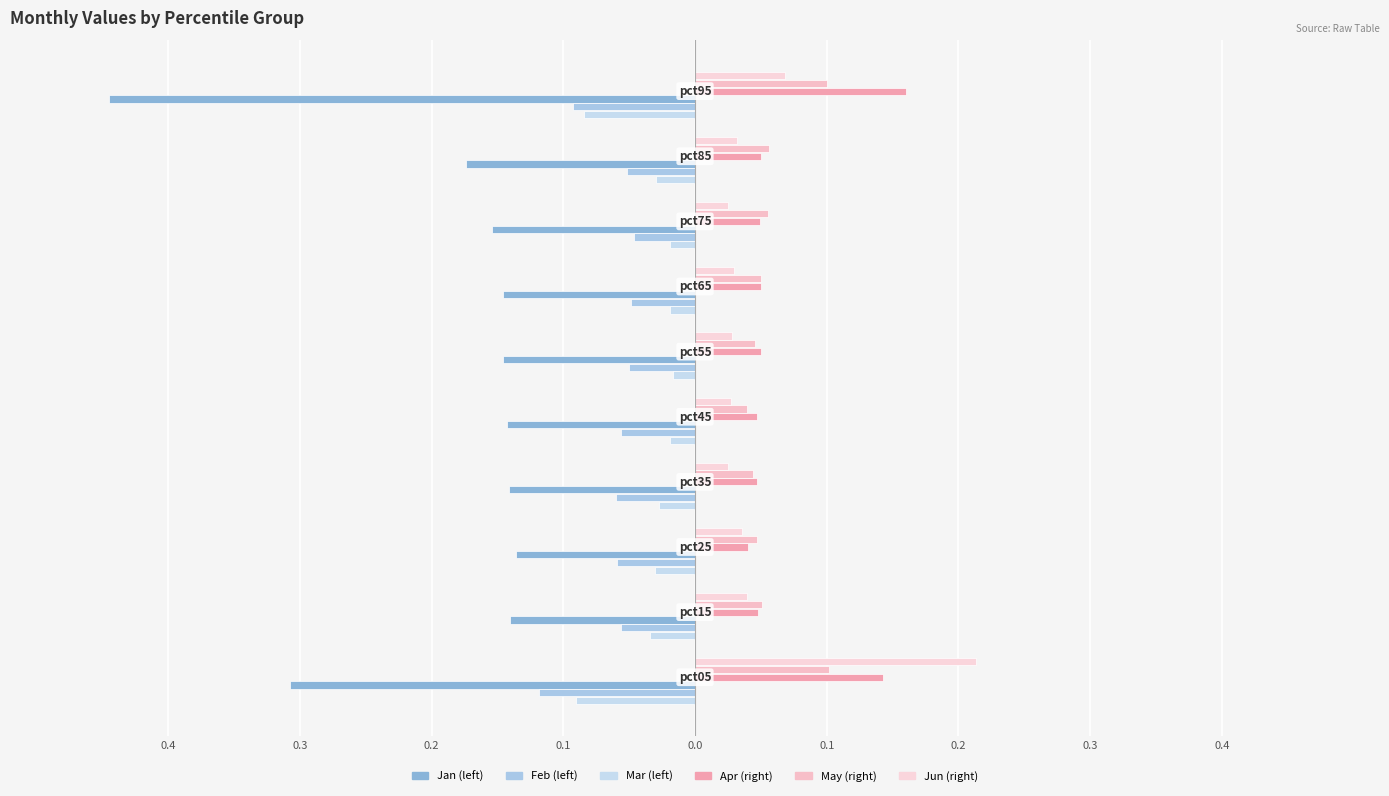

True or false: Jun has a value of 0.0 at 0.2.

False